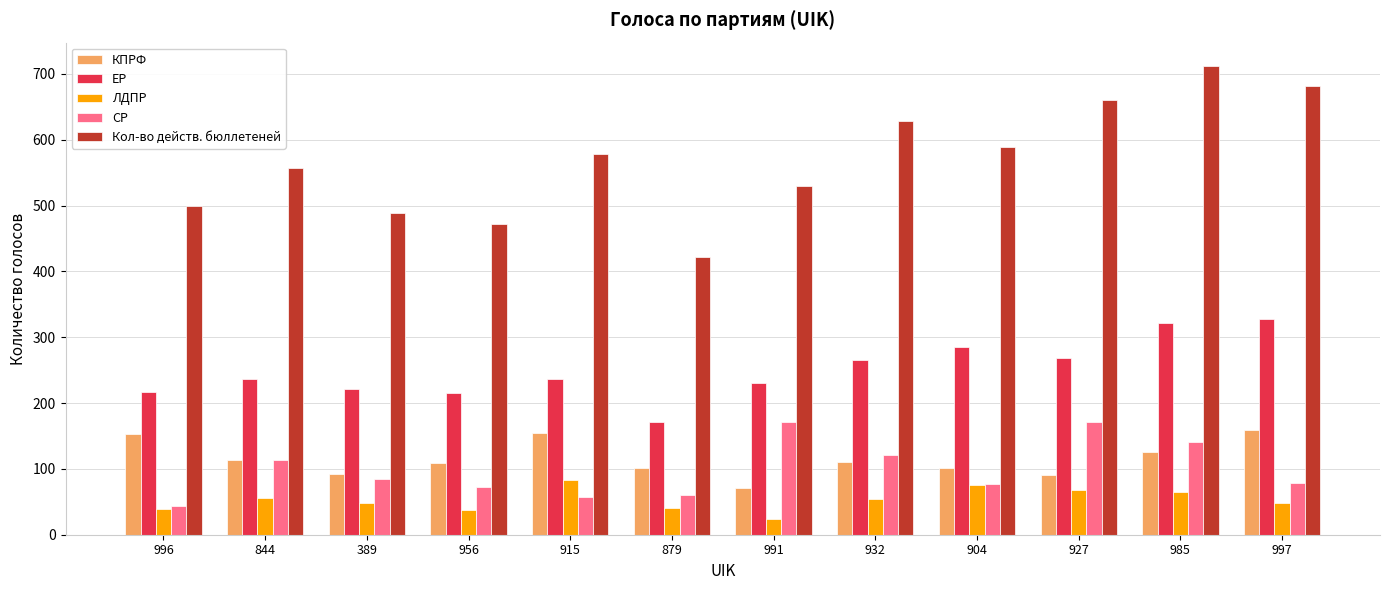

Is it true that СР equals 141 at 985?

True